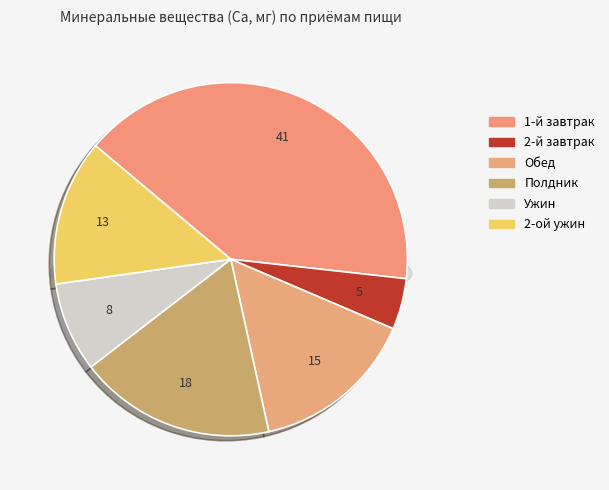

Does 2-ой ужин represent more than half of the total?

No